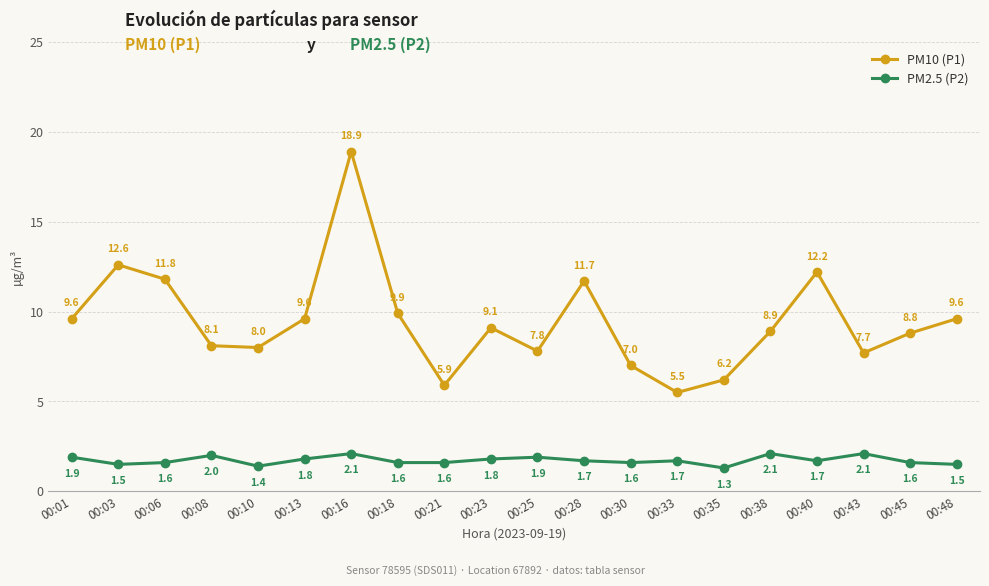

What is the sum of all PM10 (P1) values?

188.9